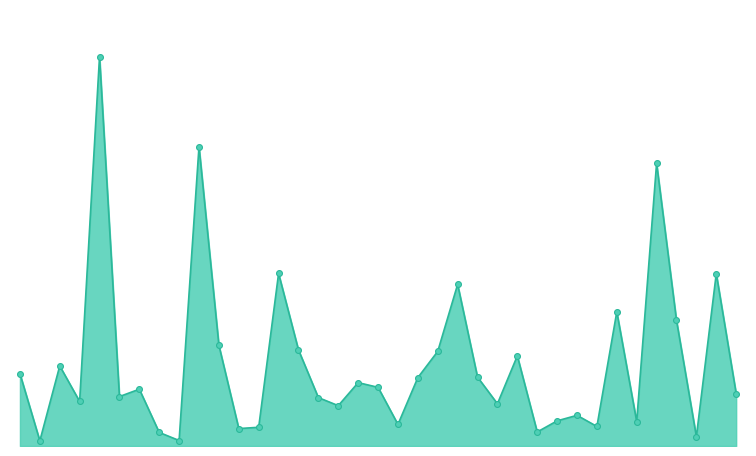

Is this an area chart (filled region under the line)?

Yes